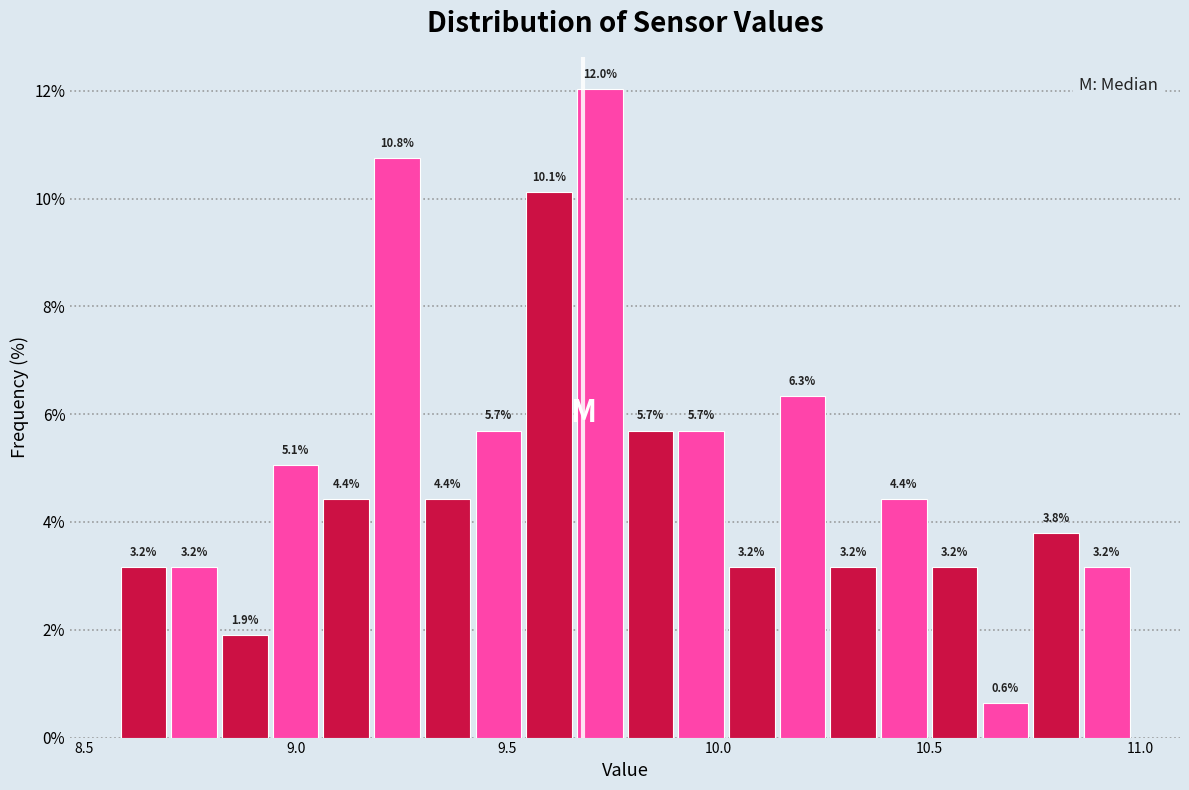

Around what value on the x-axis is the tallest bar? Give the approximate position of its centre, as read against the axis.

9.70